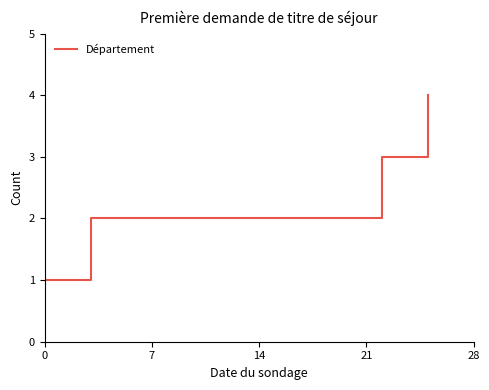

What is the maximum value shown in the chart?

4